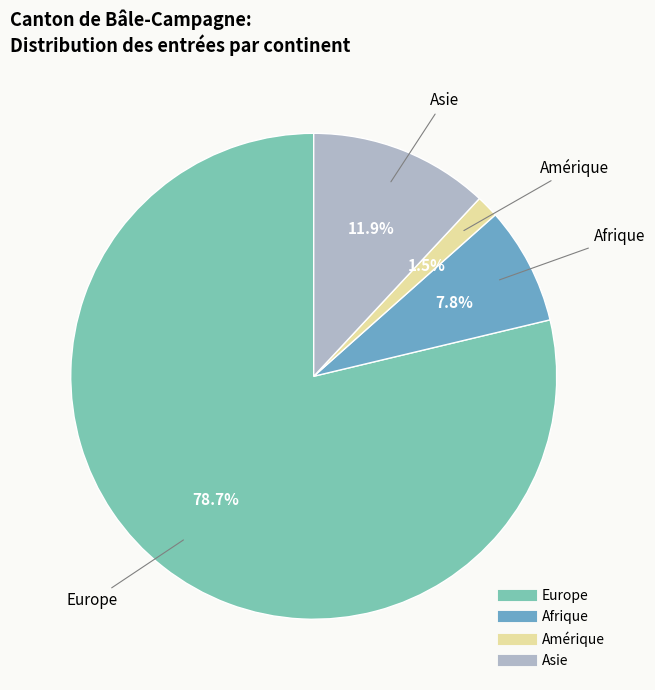

Rank the categories by value from lowest to highest.

Amérique, Afrique, Asie, Europe